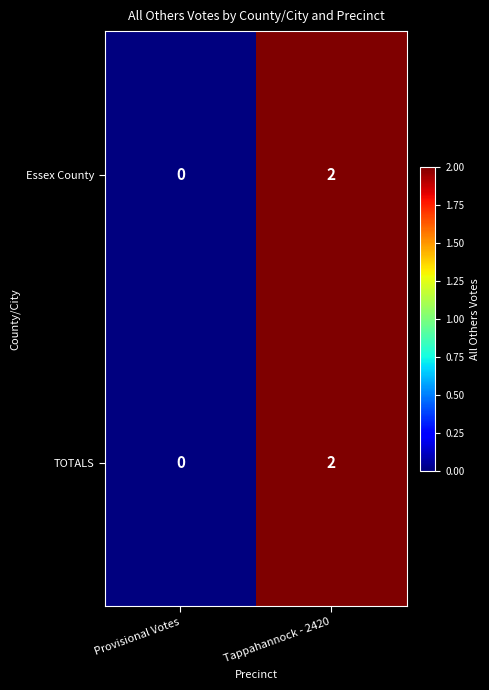

Reading left to right, what are all the values shown in this chart?

Essex County: Provisional Votes=0	Tappahannock - 2420=2
TOTALS: Provisional Votes=0	Tappahannock - 2420=2